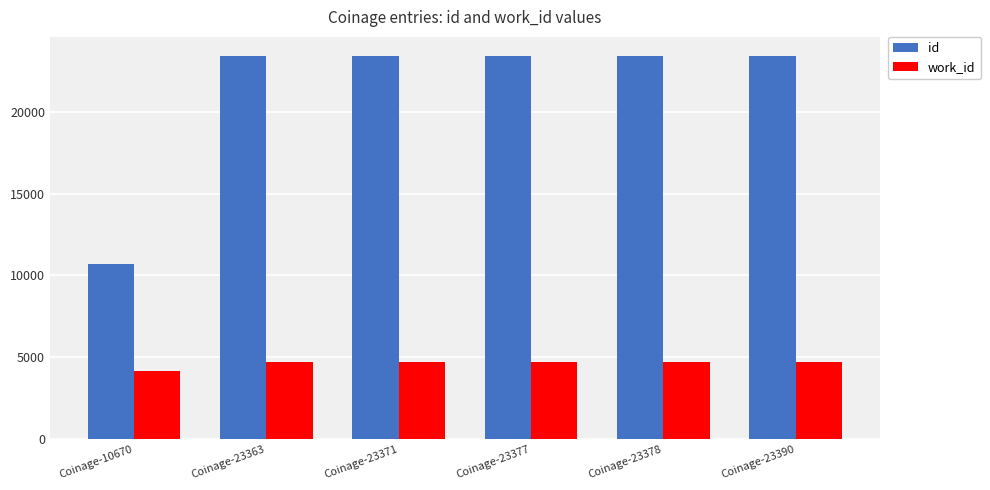

True or false: work_id has a value of 8415 at Coinage-23371.

False